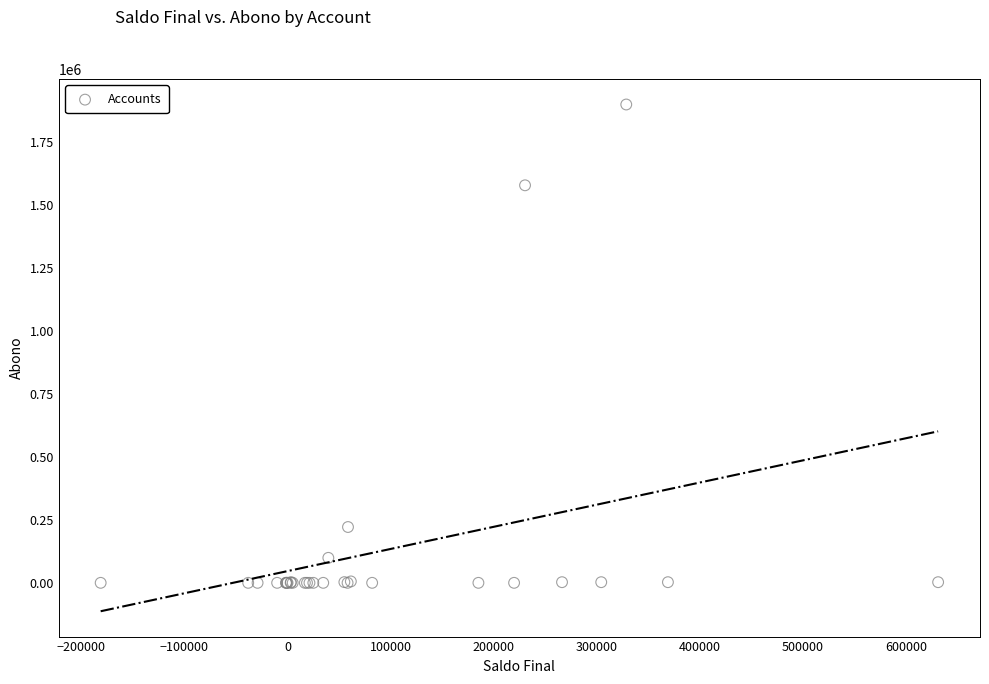

What Y value in the scatter plot is closest to 949469?

1578162.6